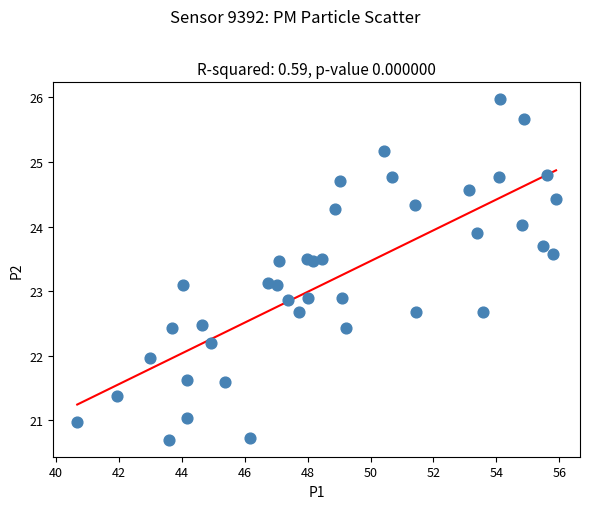

What is the range of Y values (max minus min)?

5.3